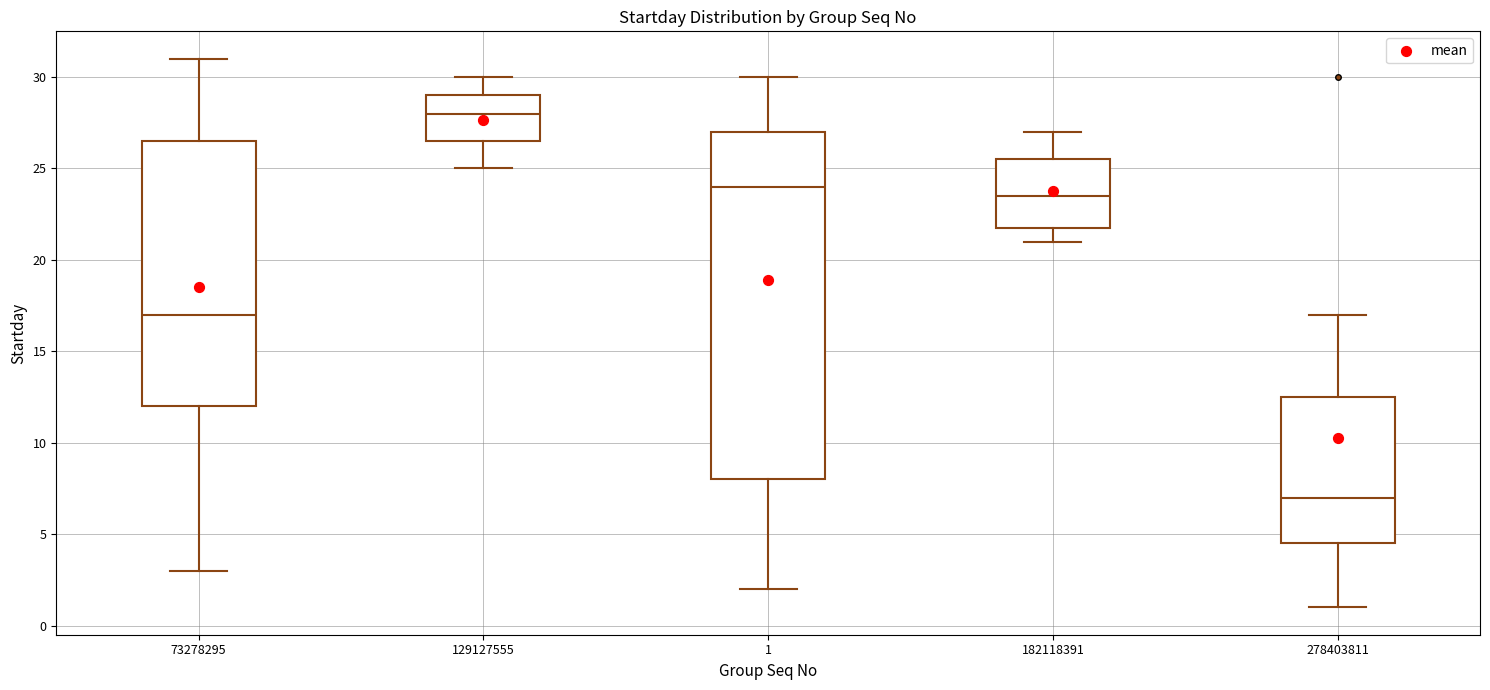

Reading left to right, read every box against the y-axis: the position of its median line, the range the box covers, and the ends of its whiskers. The values are not printed on the chart, so give them approximately, as read against the axis.

73278295: median 17.0, box 12.0 to 26.5, whiskers 3.0 to 31.0
129127555: median 28.0, box 26.5 to 29.0, whiskers 25.0 to 30.0
1: median 24.0, box 8.0 to 27.0, whiskers 2.0 to 30.0
182118391: median 23.5, box 22.0 to 25.5, whiskers 21.0 to 27.0
278403811: median 7.0, box 4.5 to 12.5, whiskers 1.0 to 17.0